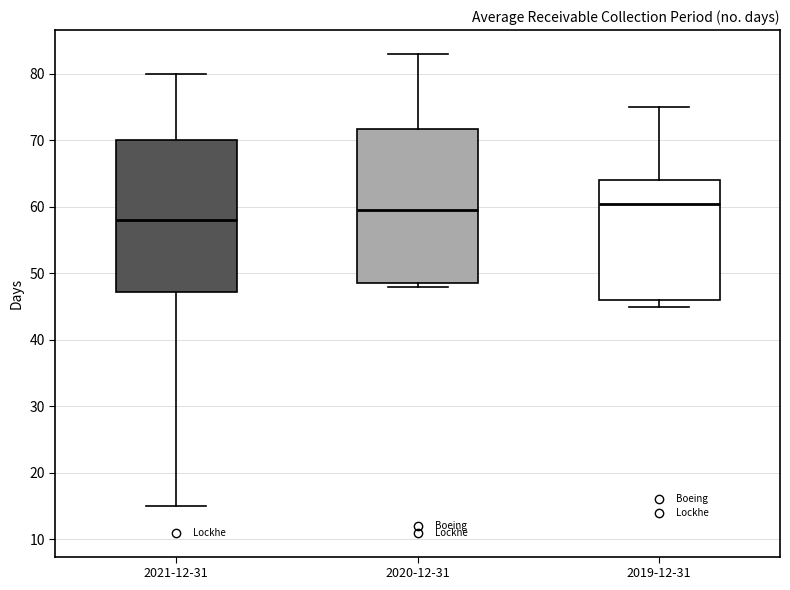

Which box has the lowest median line?

2021-12-31